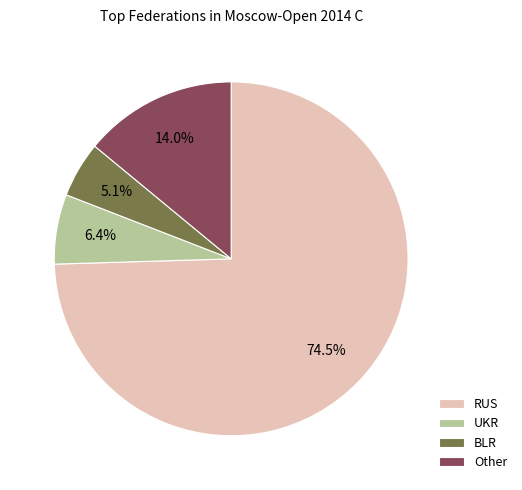

What is the largest slice in the pie chart?

RUS